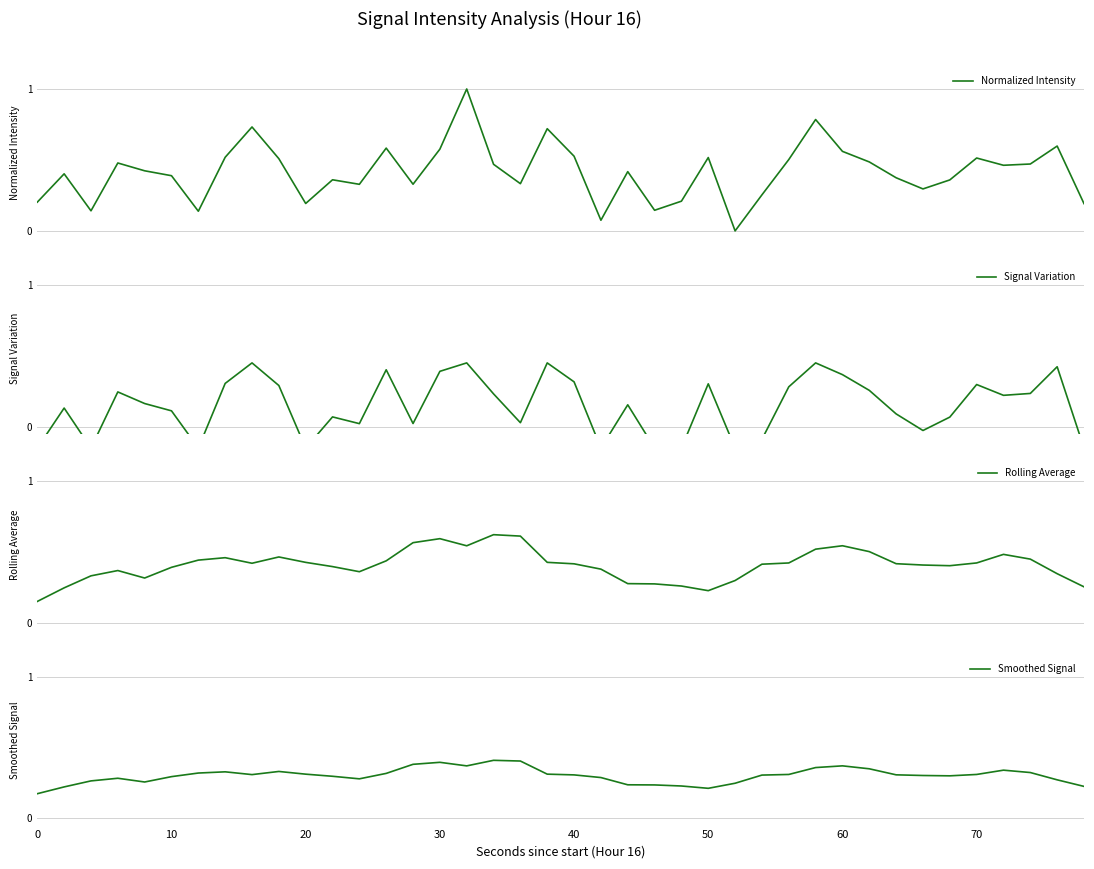

What is the average value of the Rolling Average series?

0.4